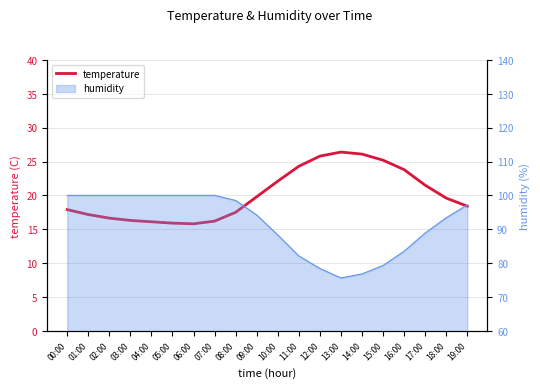

What is the difference between the values at 00:00 and 04:00?

1.8